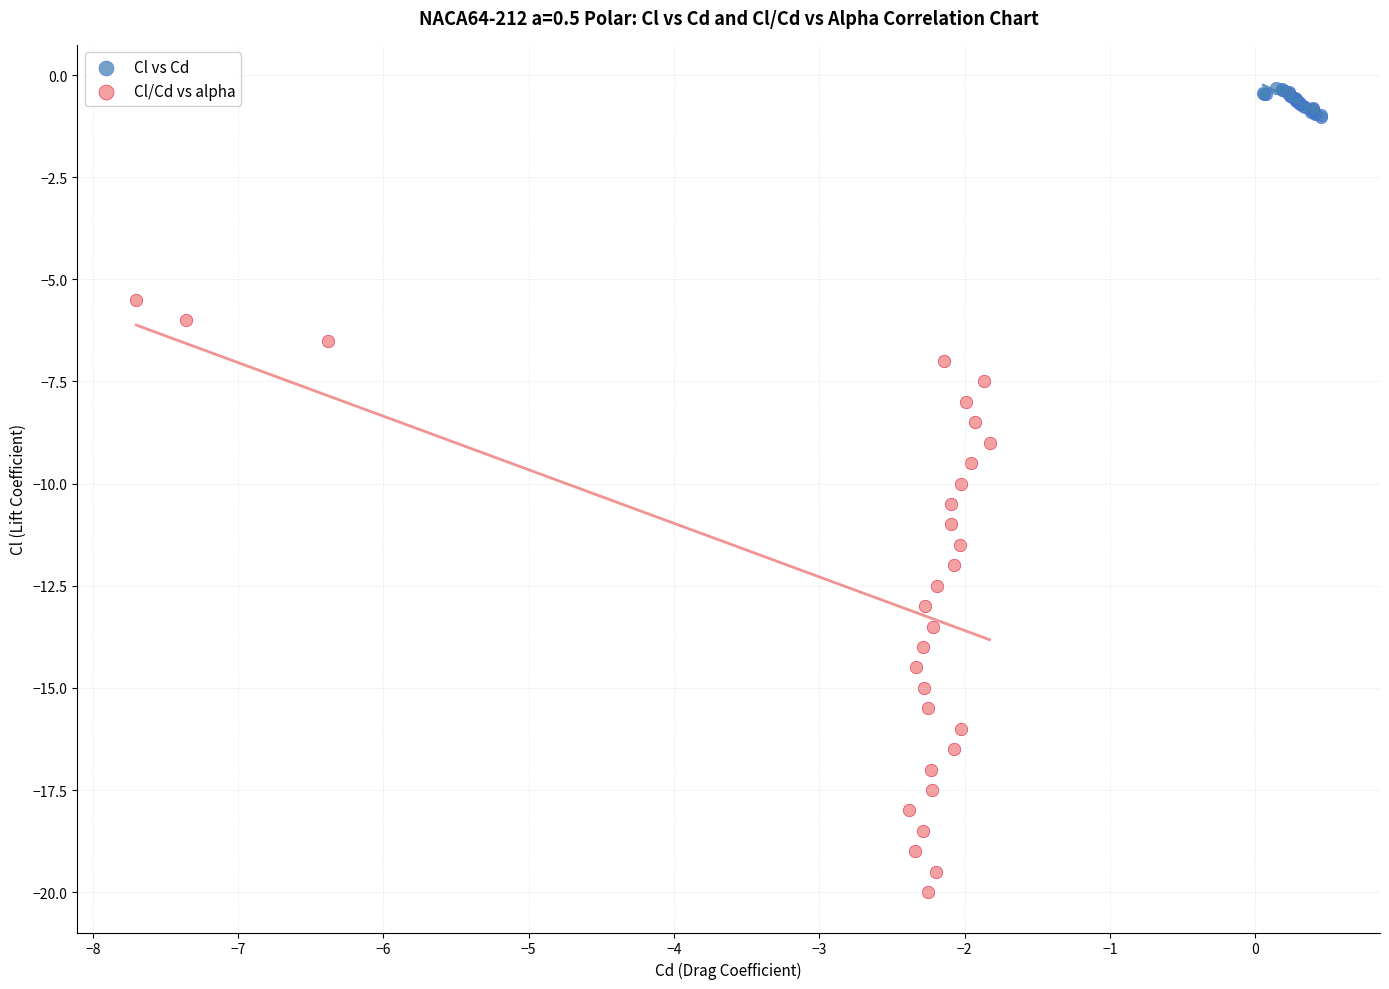

Which series contains the highest Y value?

Cl vs Cd